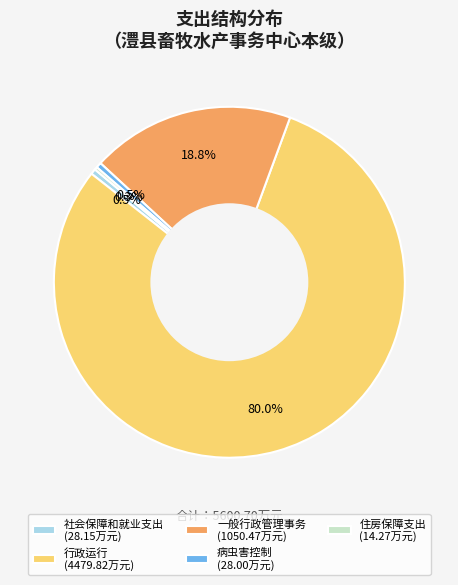

Does 行政运行 (4479.82万元) represent more than half of the total?

Yes